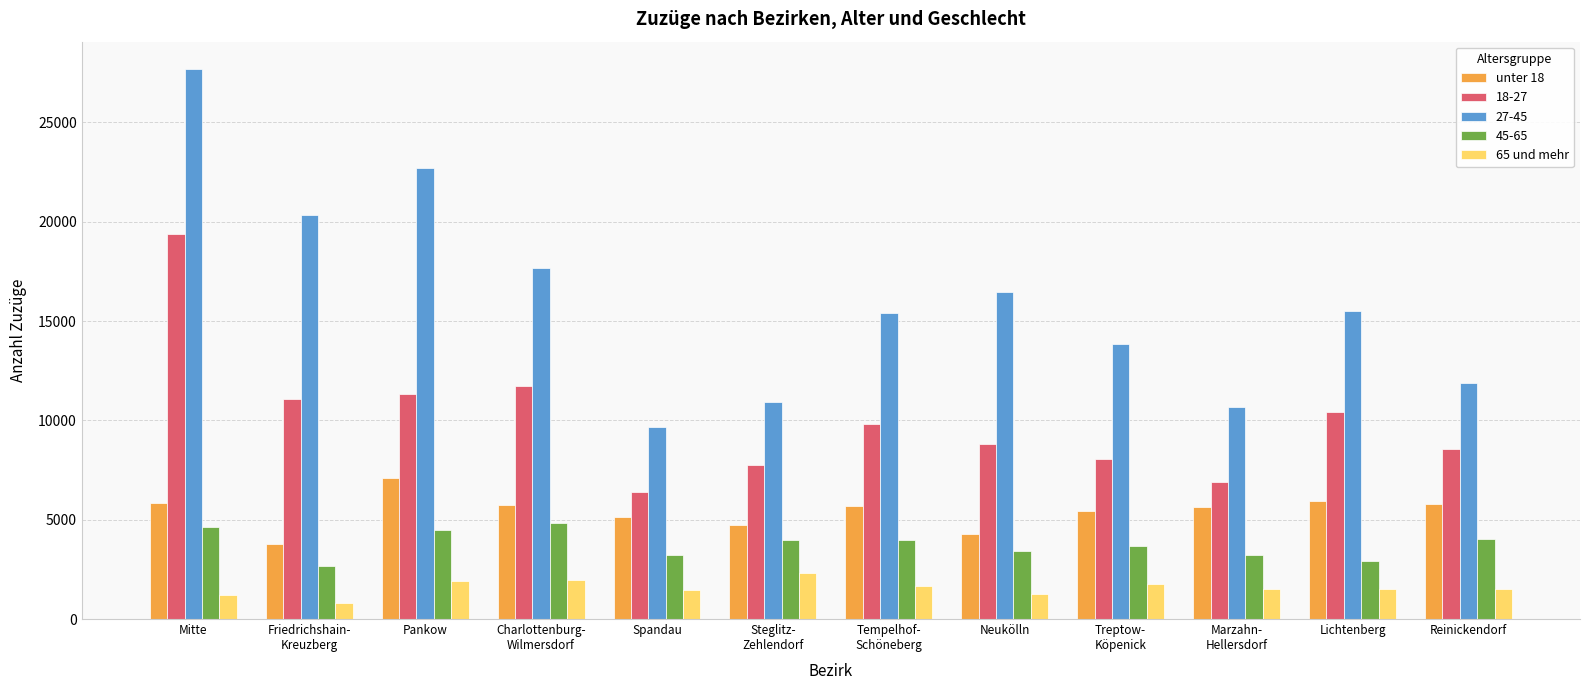

Rank the series at Lichtenberg from lowest to highest value.

65 und mehr, 45-65, unter 18, 18-27, 27-45